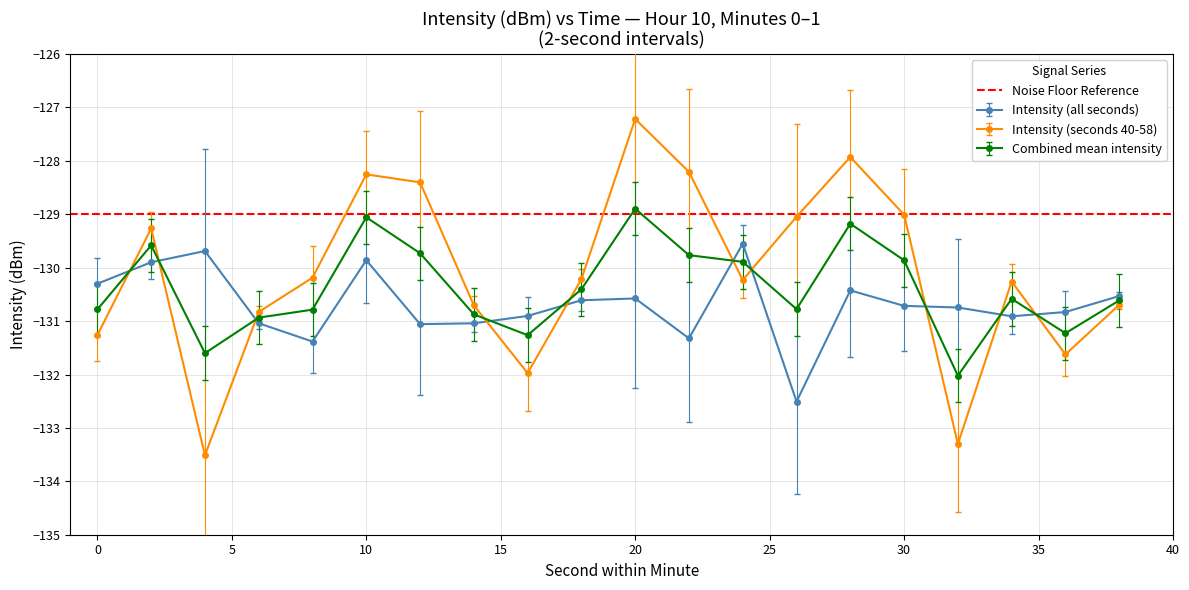

At 4, list the series in order from largest to smallest.

intensity(dBm), minute_combined, minute_1